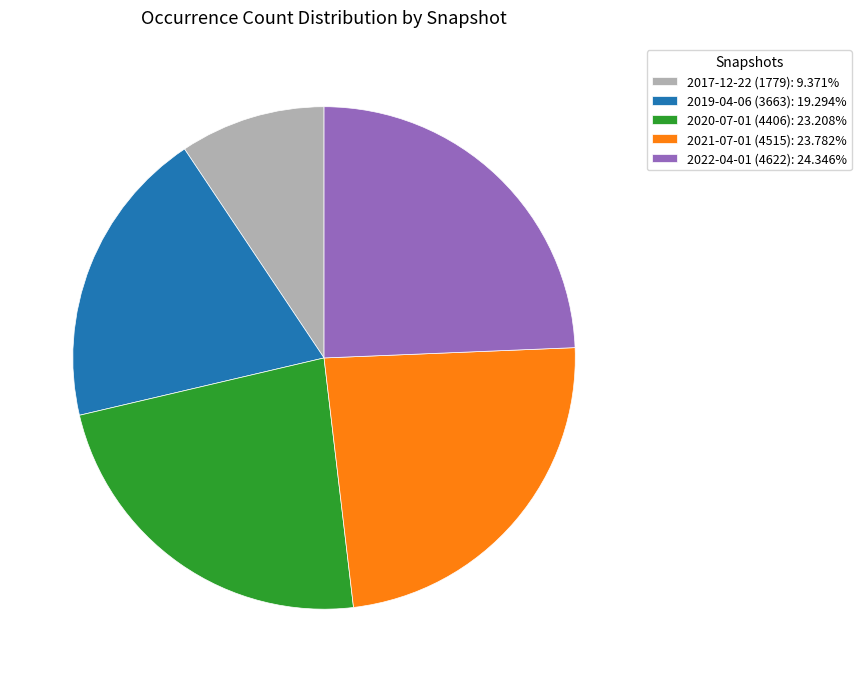

Approximately how many times larger is the value at 2019-04-06 (3663): 19.294% compared to 2022-04-01 (4622): 24.346%?

0.8